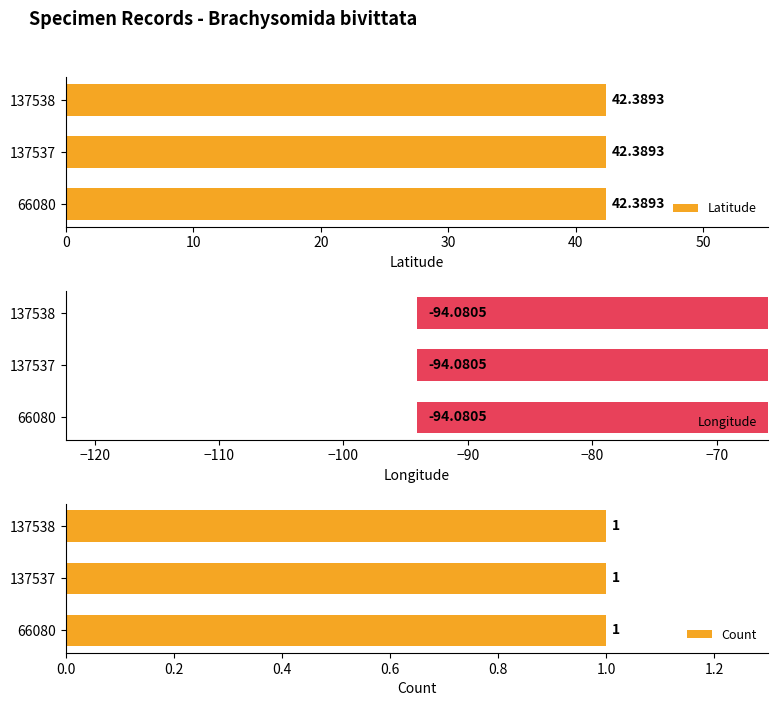

What value does the Latitude series have at 137537?

42.4